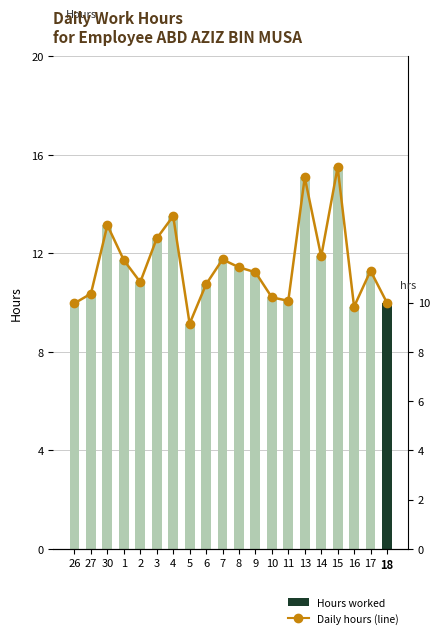

What is the label of the 12th bar from the left?

9